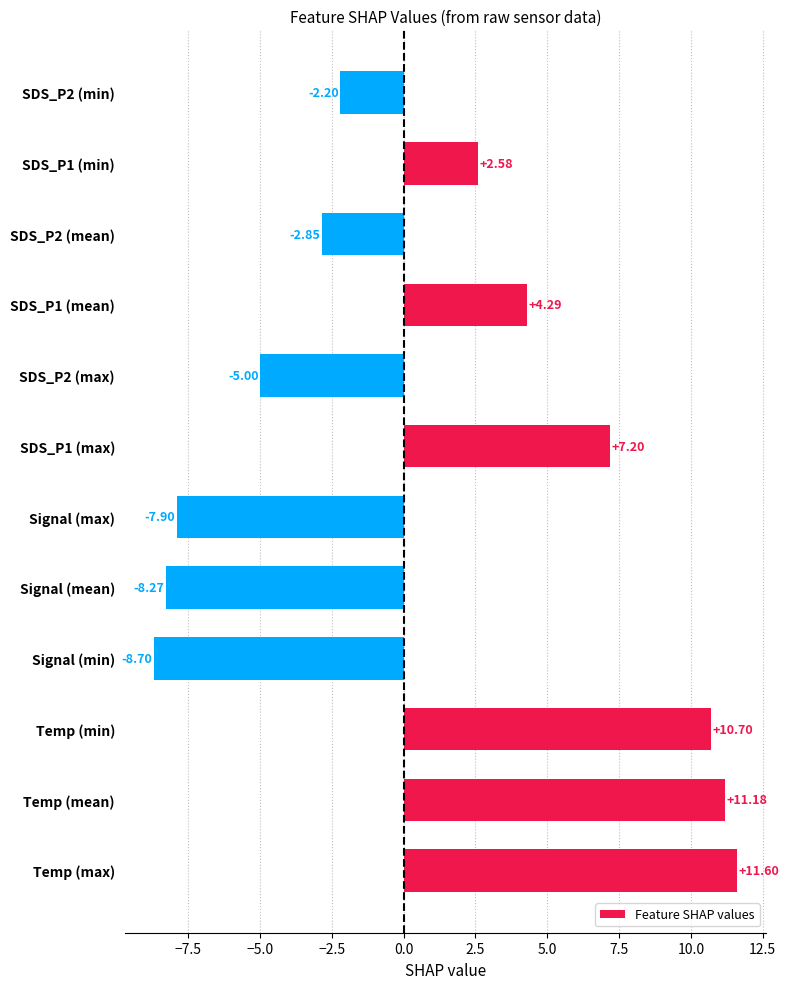

Which label corresponds to the smallest value in the chart?

Signal (min)